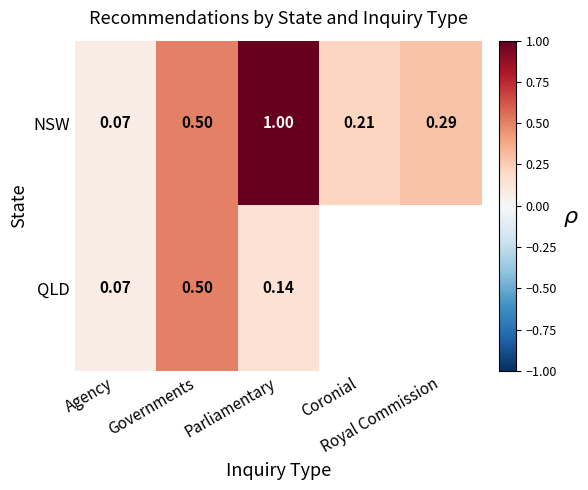

Where is NSW nearest to the value 0?

Agency